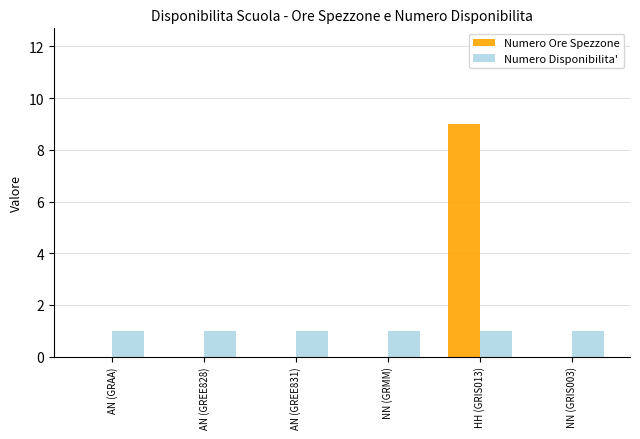

How many data points does each series have?

6